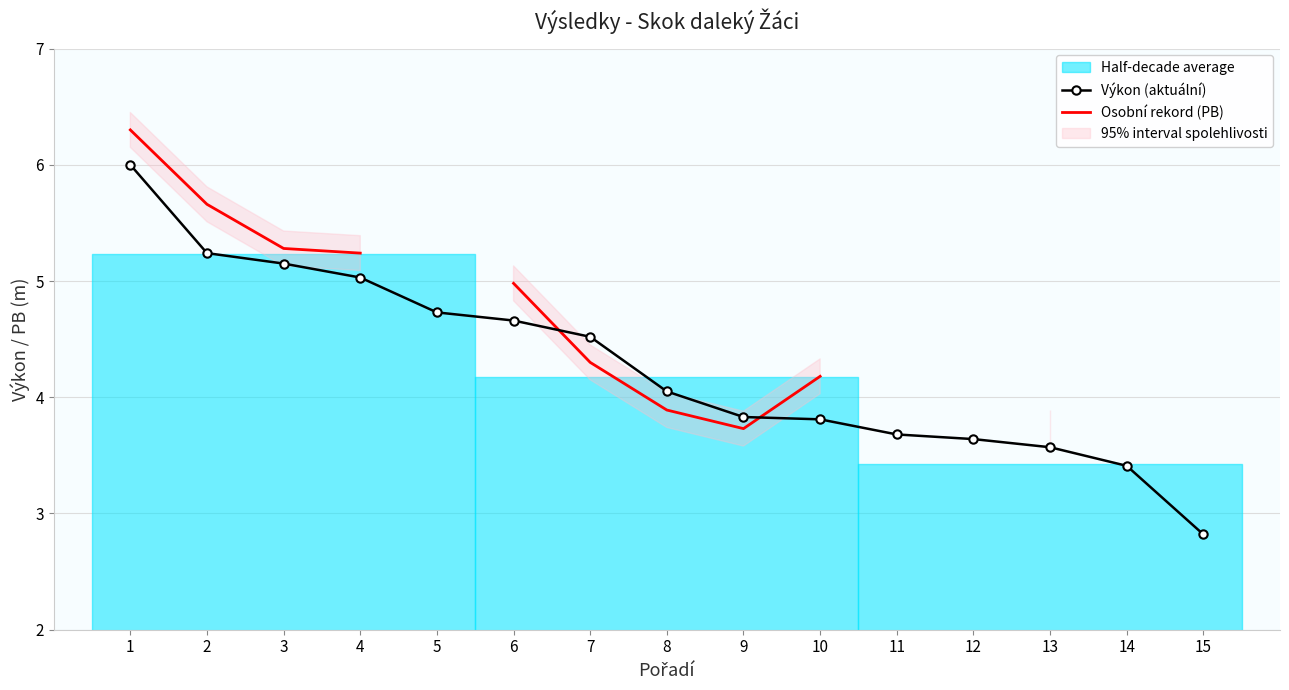

At which category does the chart reach its peak across all series?

1